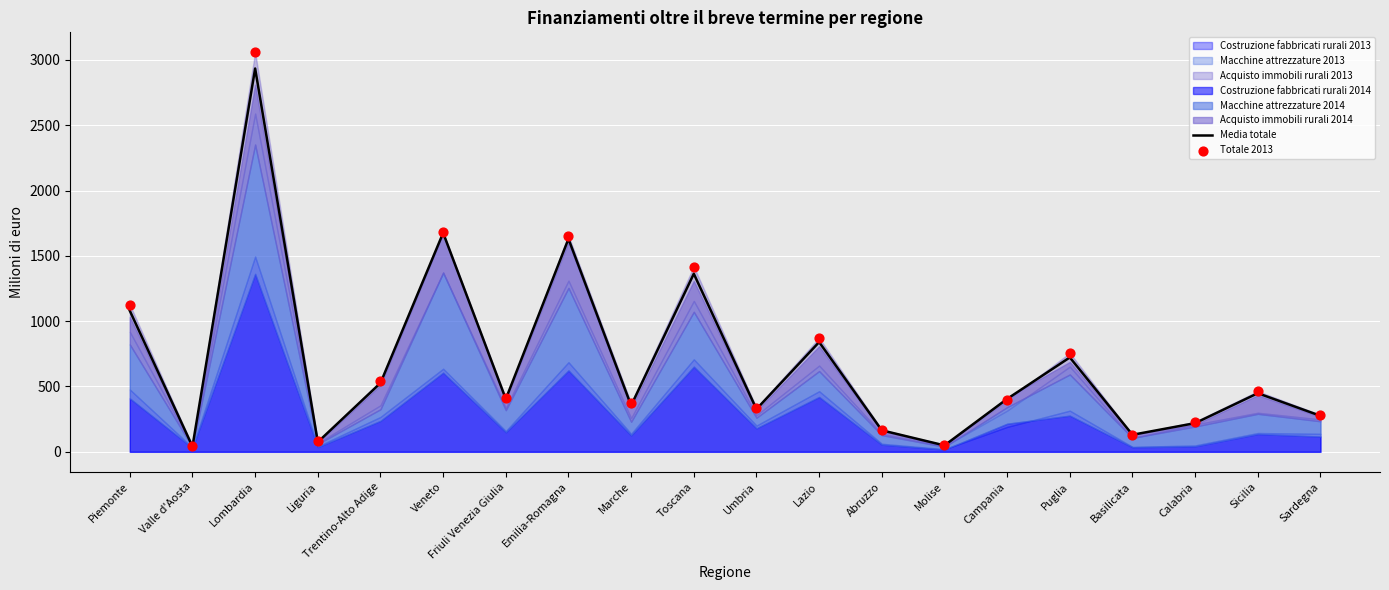

Is the value of Totale 2013 at Toscana greater than the value of Media totale at Friuli Venezia Giulia?

Yes